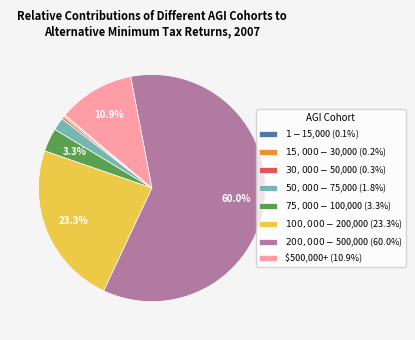

What is the ratio of the value at $500,000+ to the value at $30,000-$50,000?

36.5